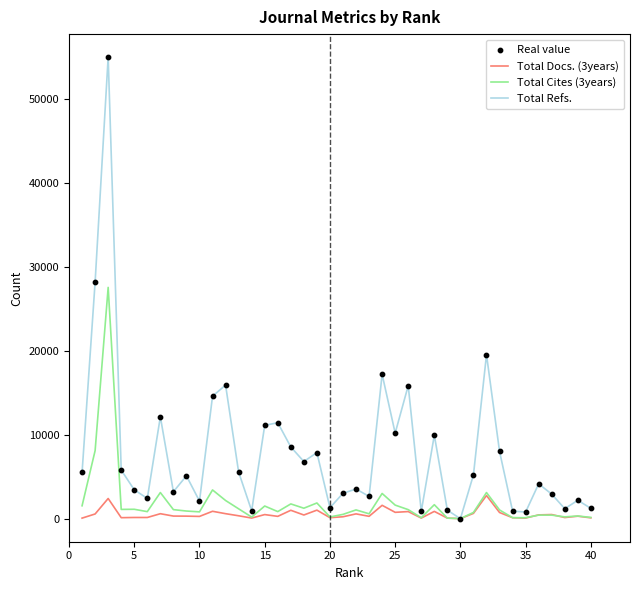

Which series has the widest spread of values?

Total Refs.